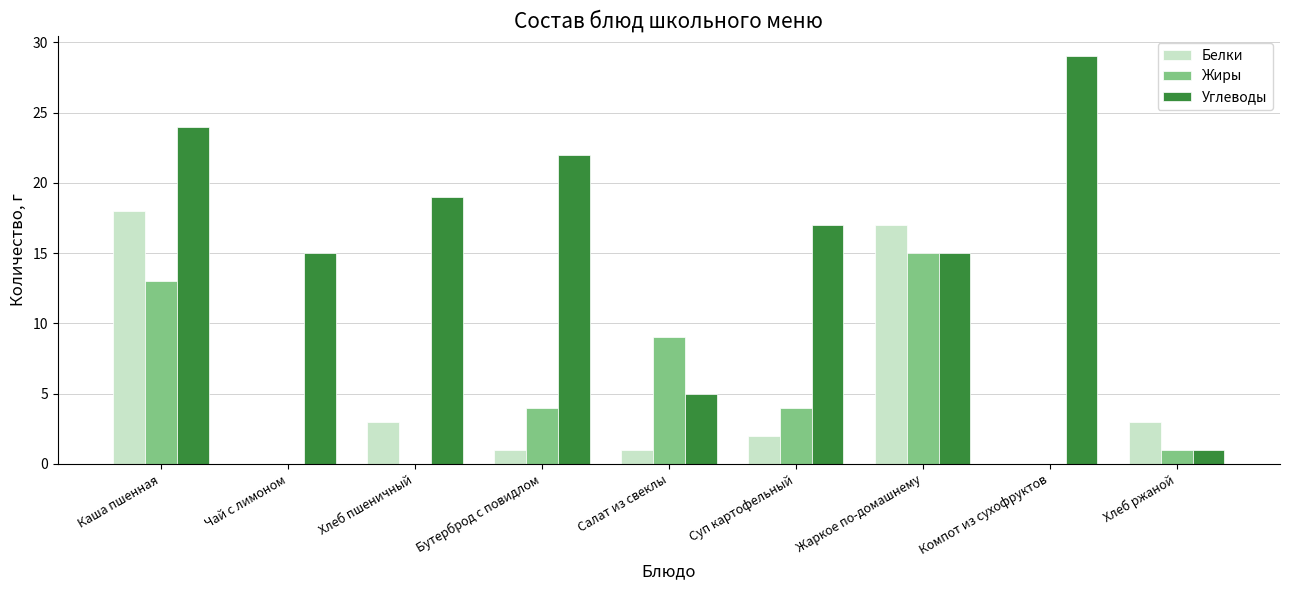

At which category is the sum across all series the highest?

Каша пшенная